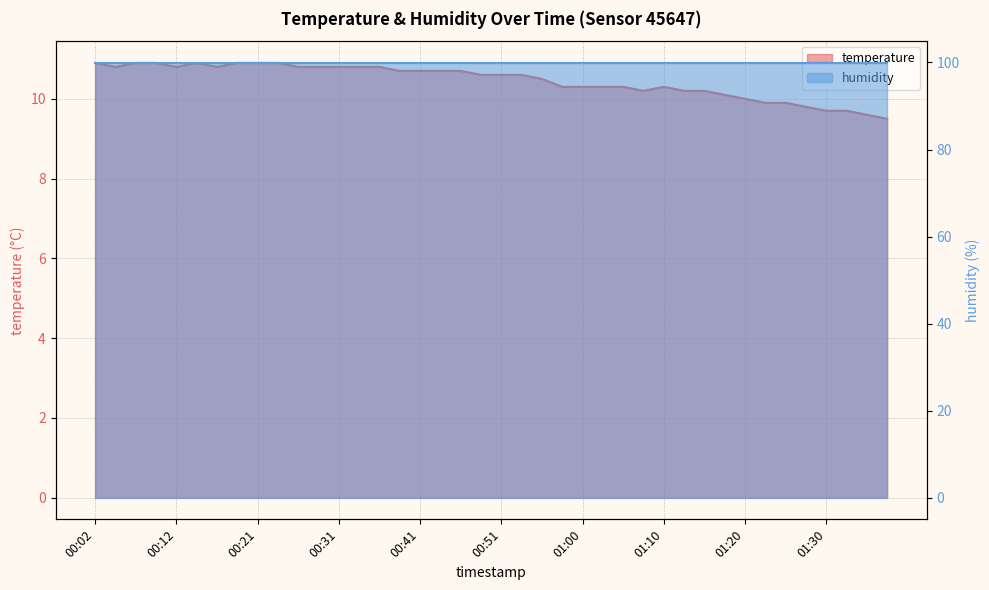

How many data points are less than 10?

7